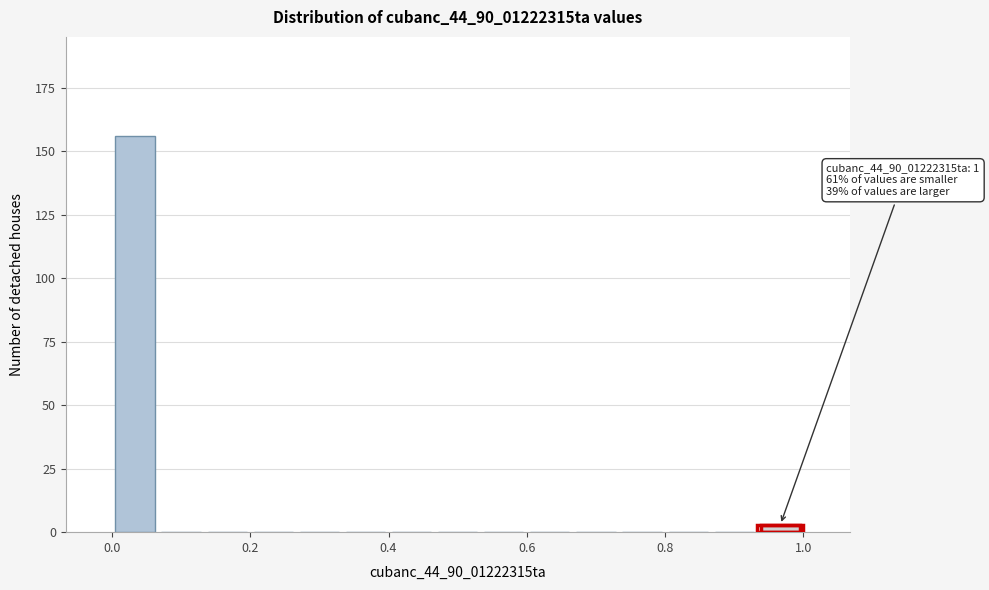

Around what value on the x-axis is the tallest bar? Give the approximate position of its centre, as read against the axis.

0.04